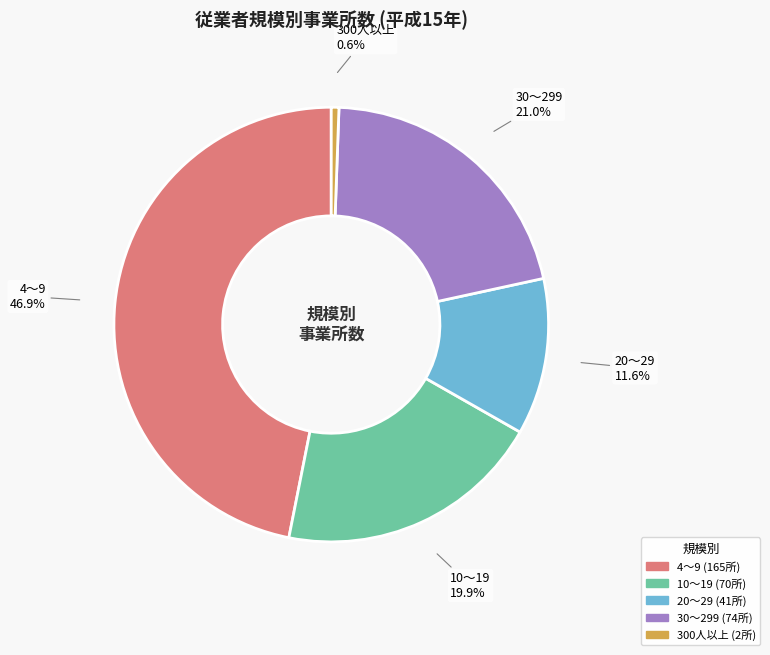

Rank the categories by value from highest to lowest.

4～9, 30～299, 10～19, 20～29, 300人以上